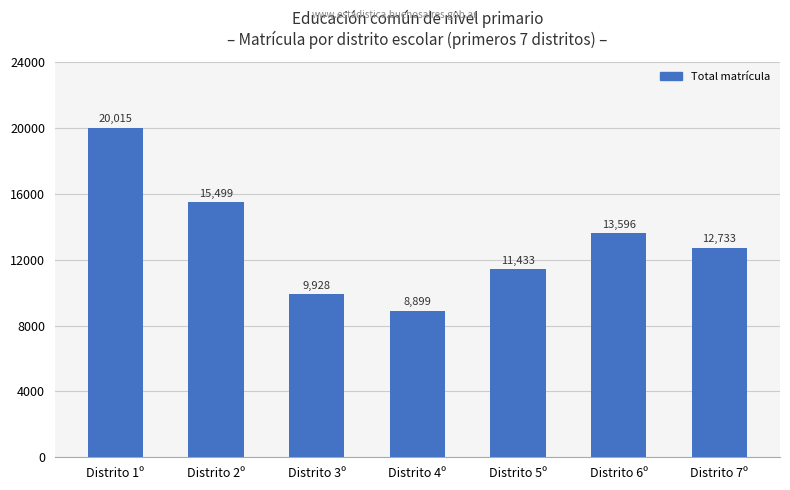

Reading left to right, transcribe all the data shown in this chart.

20015	15499	9928	8899	11433	13596	12733